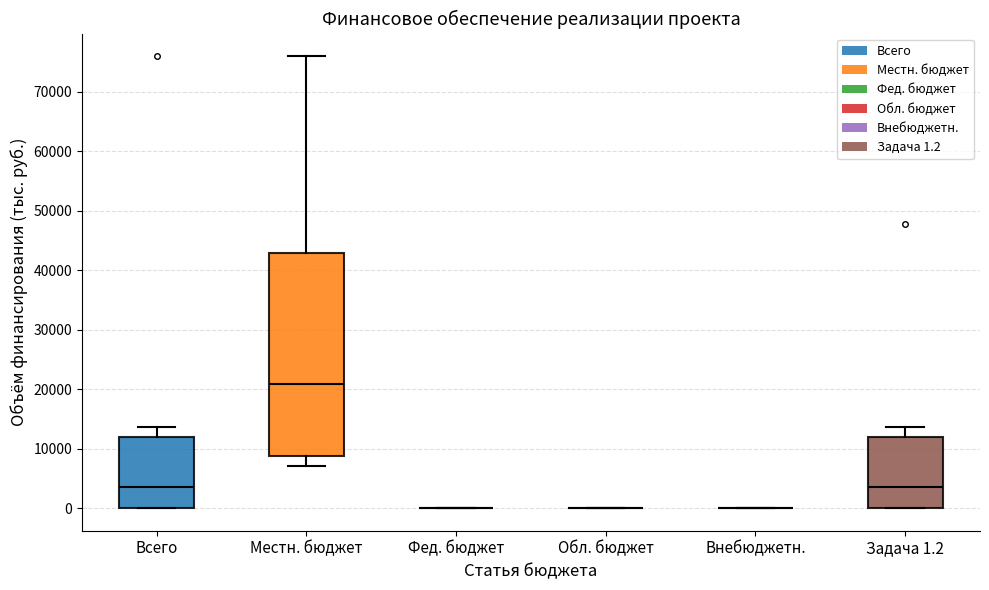

Comparing the boxes themselves (not the whiskers), which one is the tallest?

Местн. бюджет